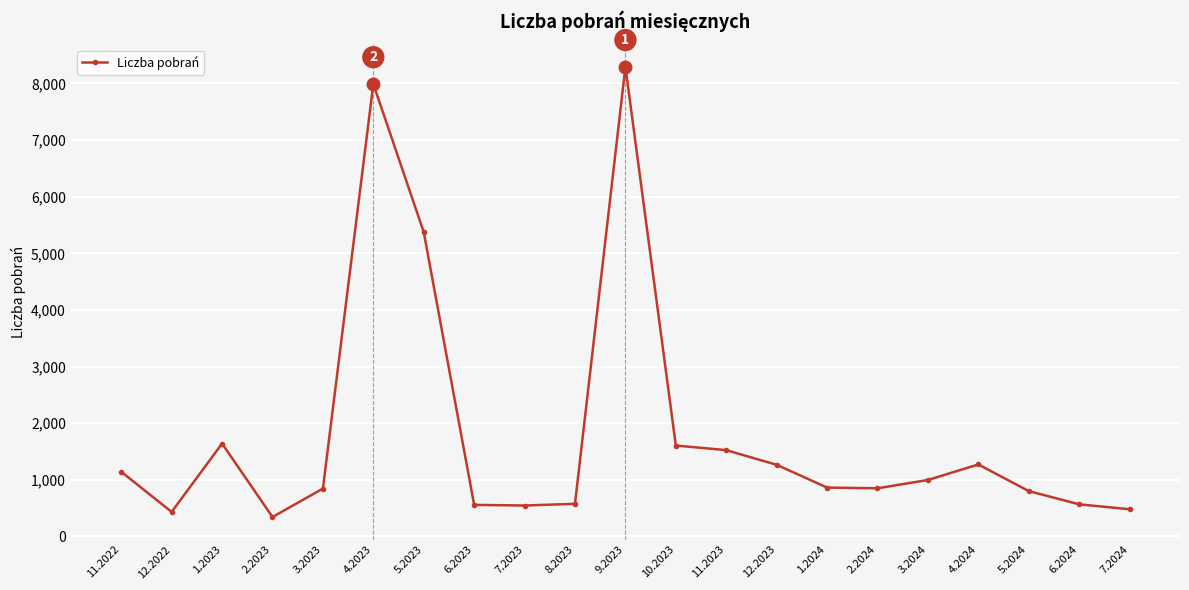

How many series are shown in this chart?

1